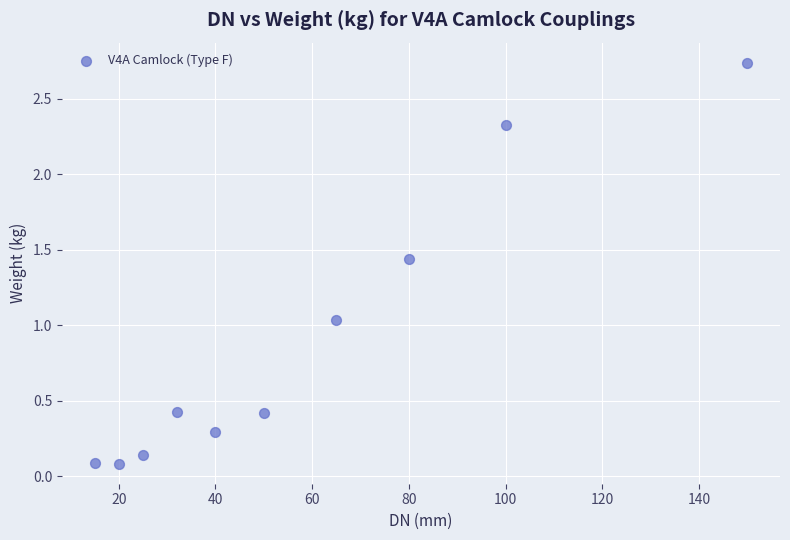

What is the average X value?

57.7